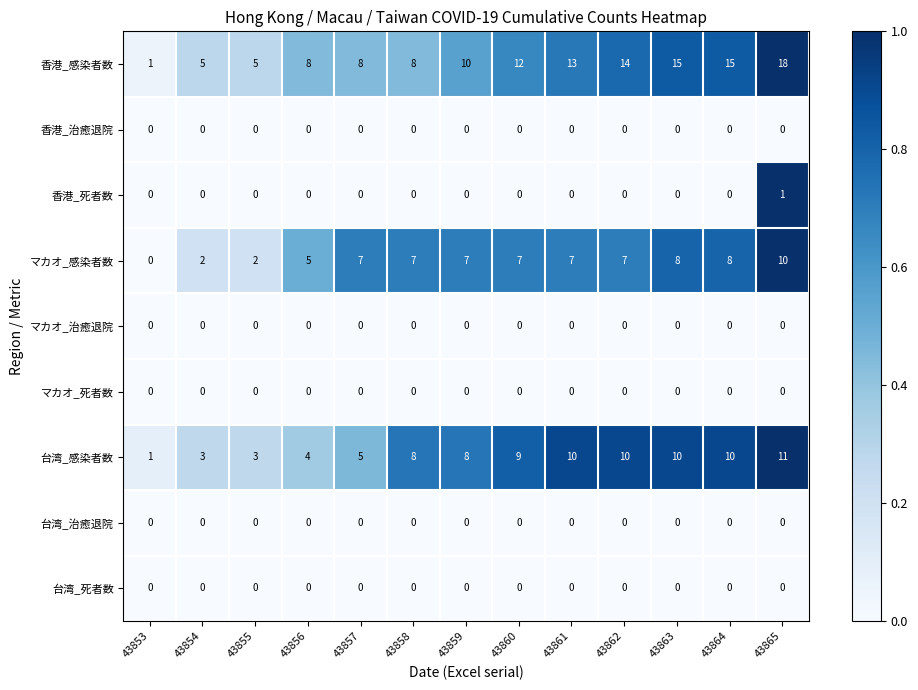

At how many categories does at least one series exceed 0?

13